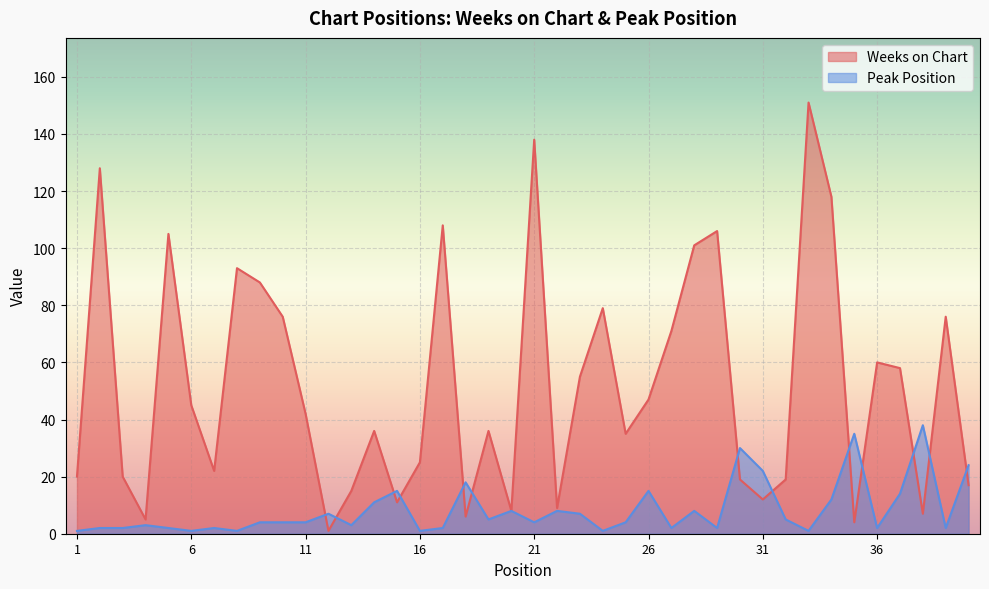

Which series has the largest total across all categories?

Weeks on Chart